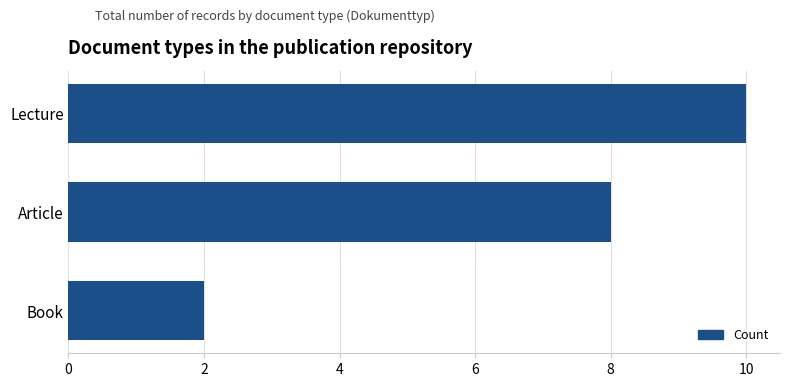

What is the difference between the maximum and minimum values?

8